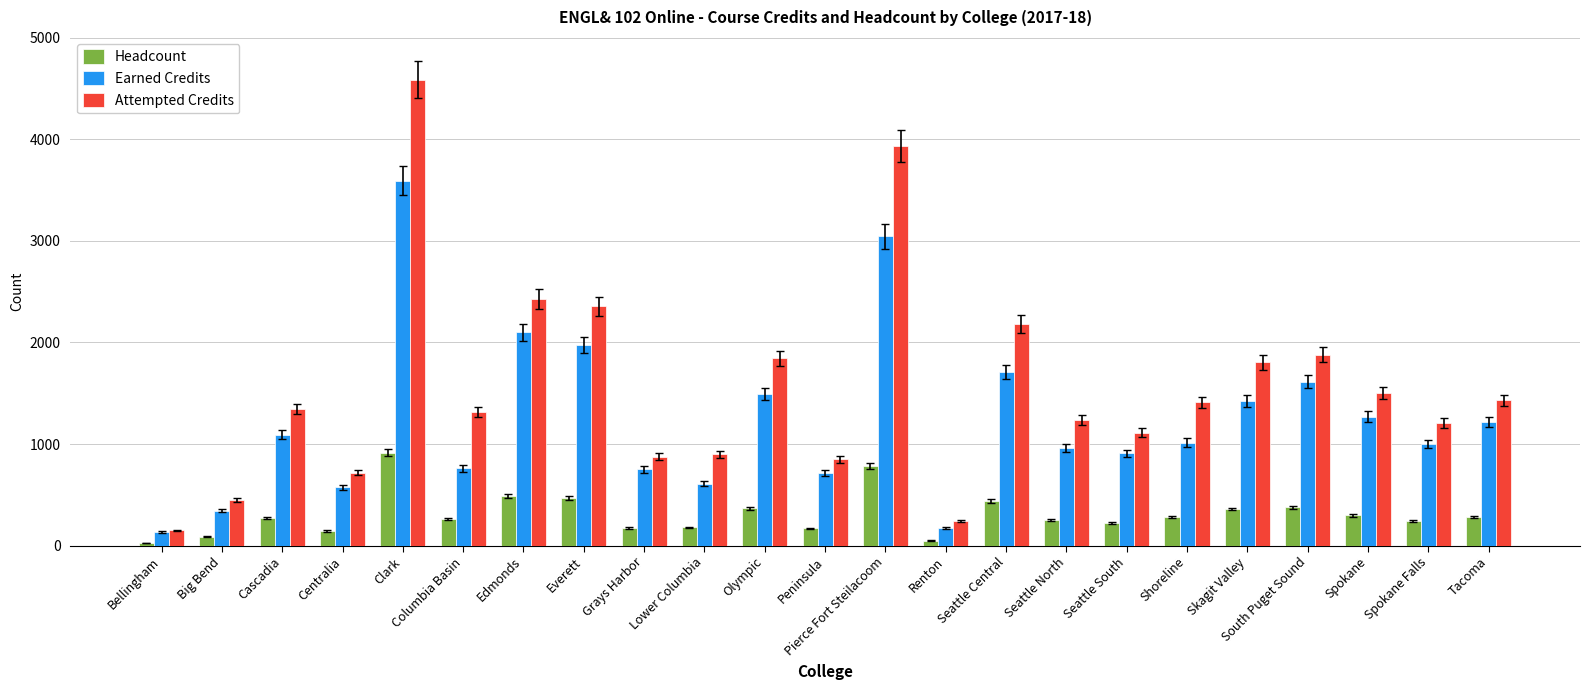

How many groups of bars are there?

23